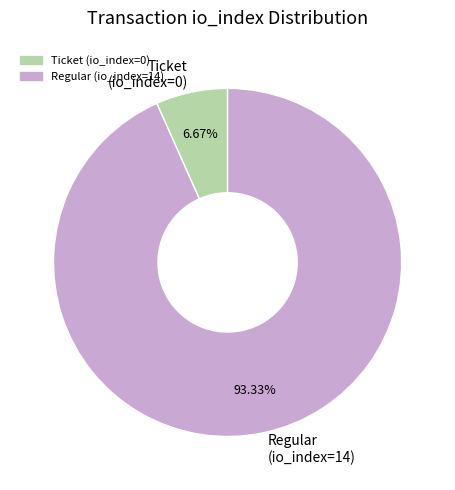

How many slices are in this pie chart?

2